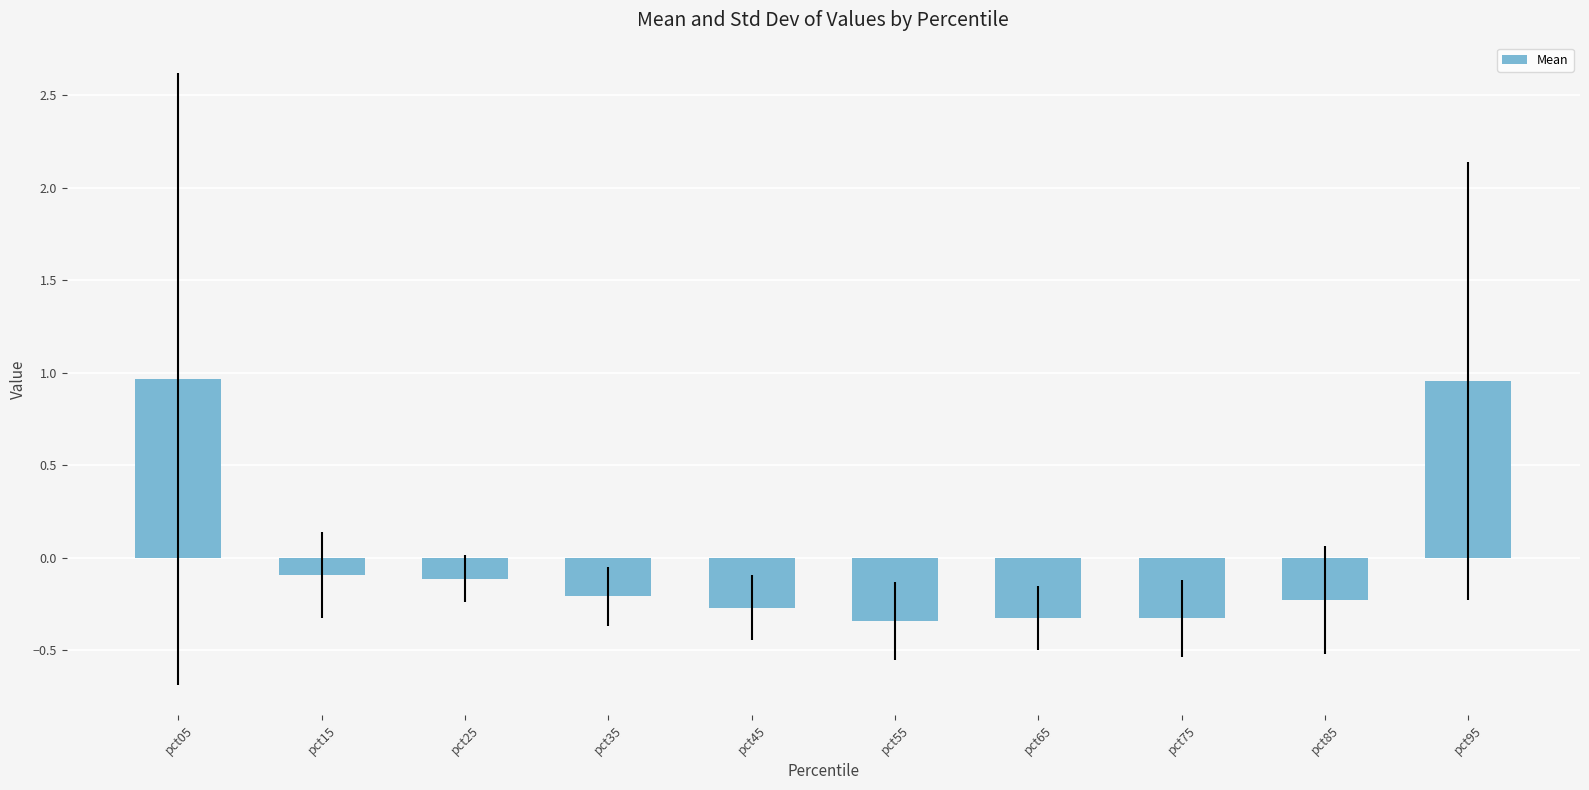

What is the change in value from pct85 to pct95?

+1.2